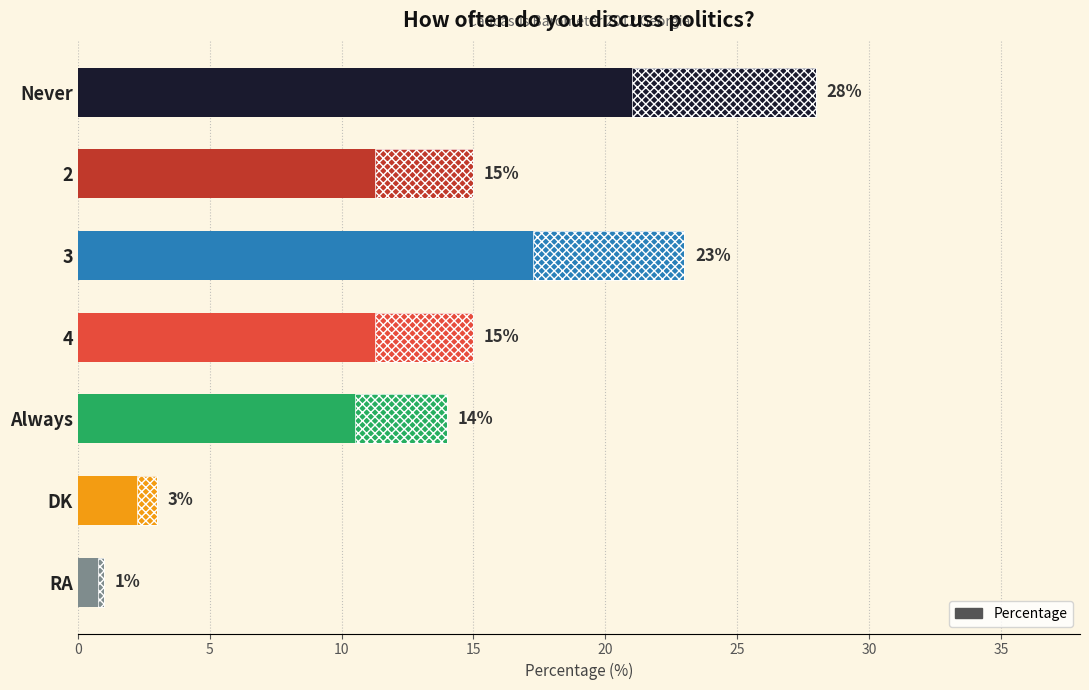

Is it true that the value at 10 is 35?

False